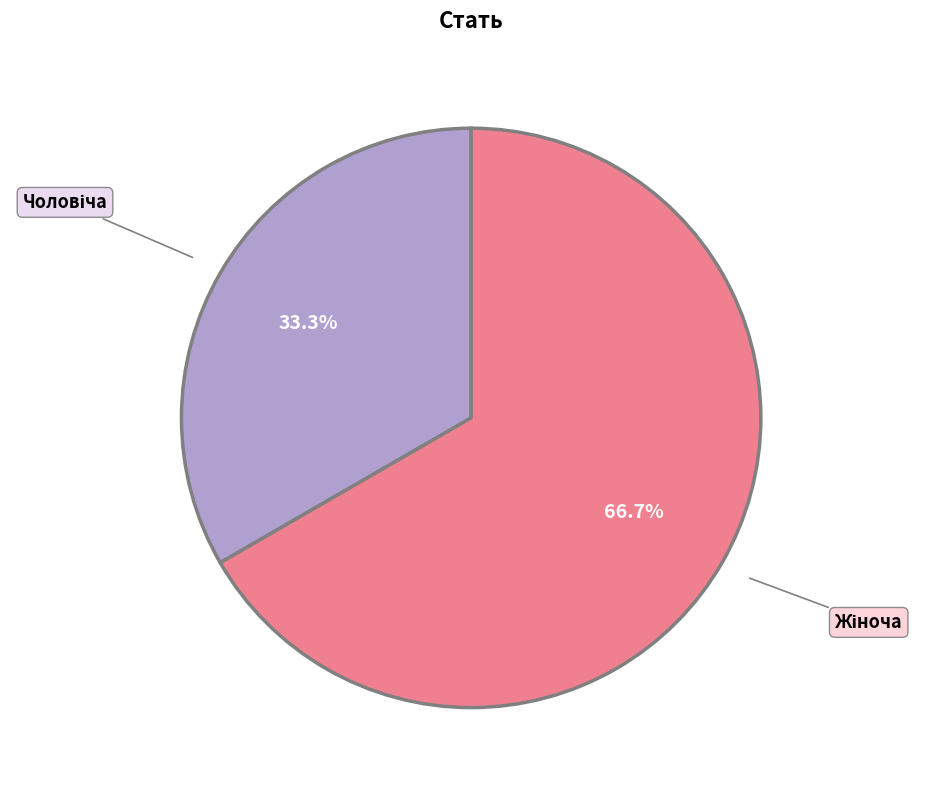

How many segments does this pie chart have?

2